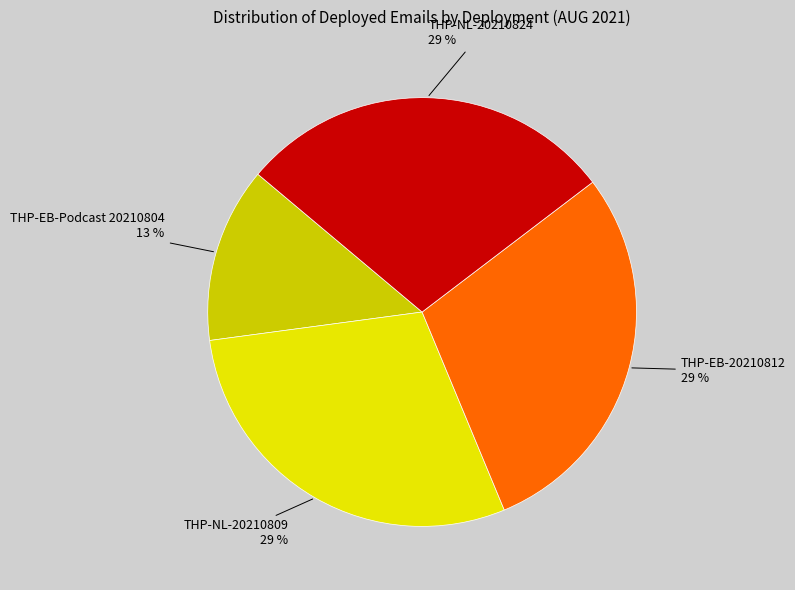

What percentage is the THP-NL-20210824 slice, to the nearest percent?

29%